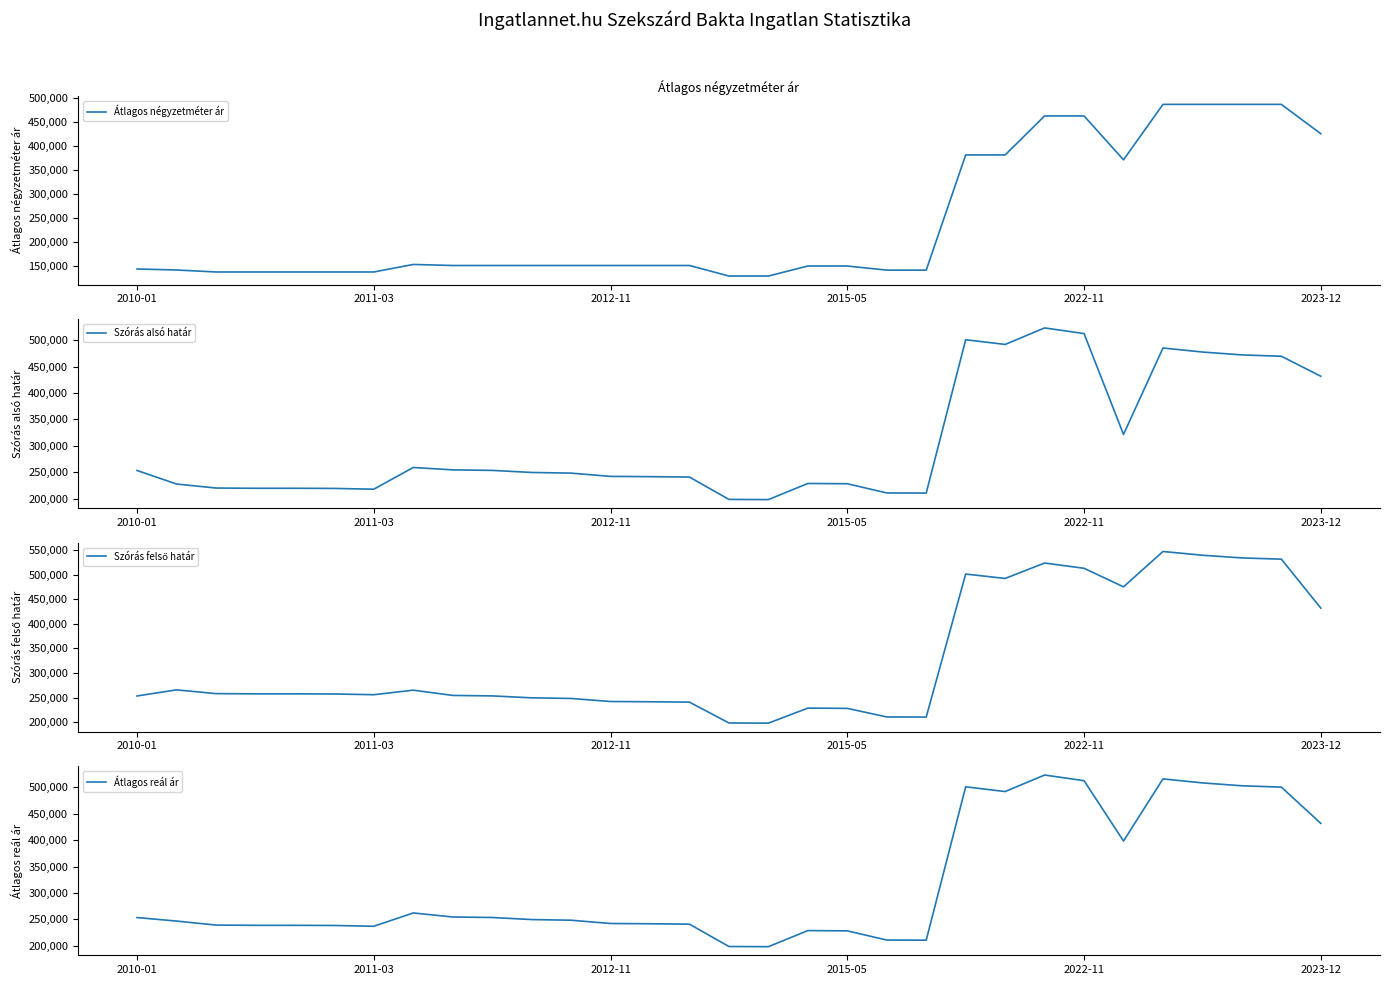

At how many categories does at least one series exceed 258442?

12